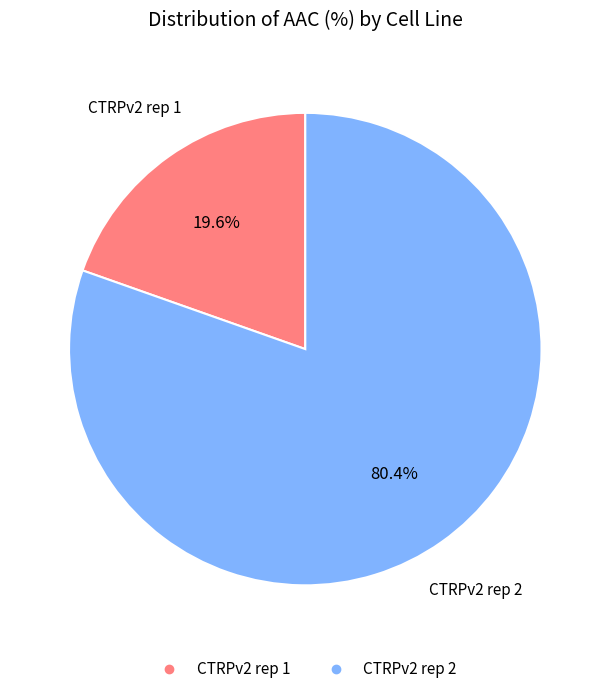

Which has a higher value, CTRPv2 rep 2 or CTRPv2 rep 1?

CTRPv2 rep 2